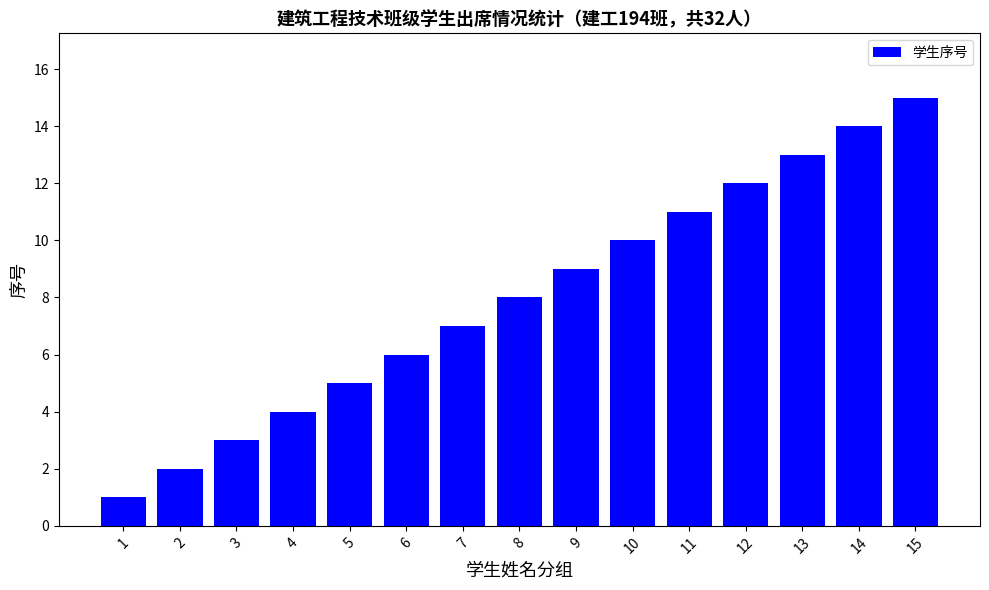

List the labels in order of value, smallest first.

1, 2, 3, 4, 5, 6, 7, 8, 9, 10, 11, 12, 13, 14, 15